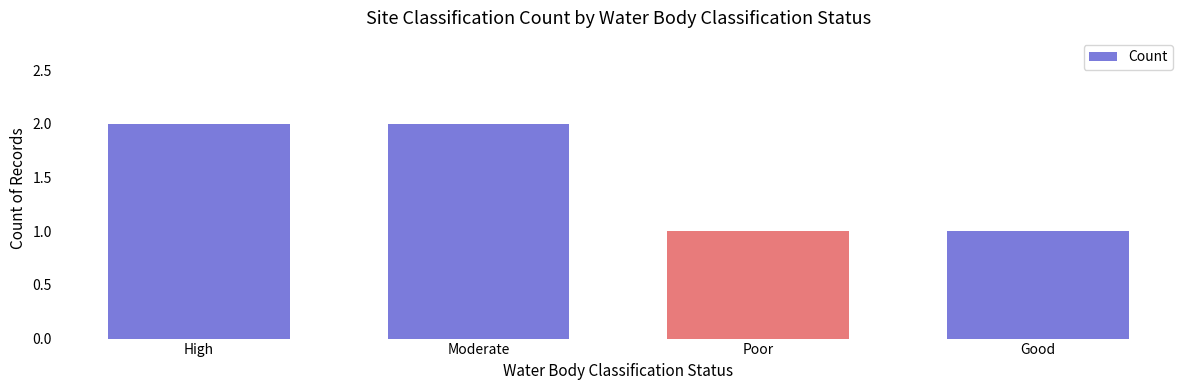

Approximately how many times larger is the value at High compared to Moderate?

1.0